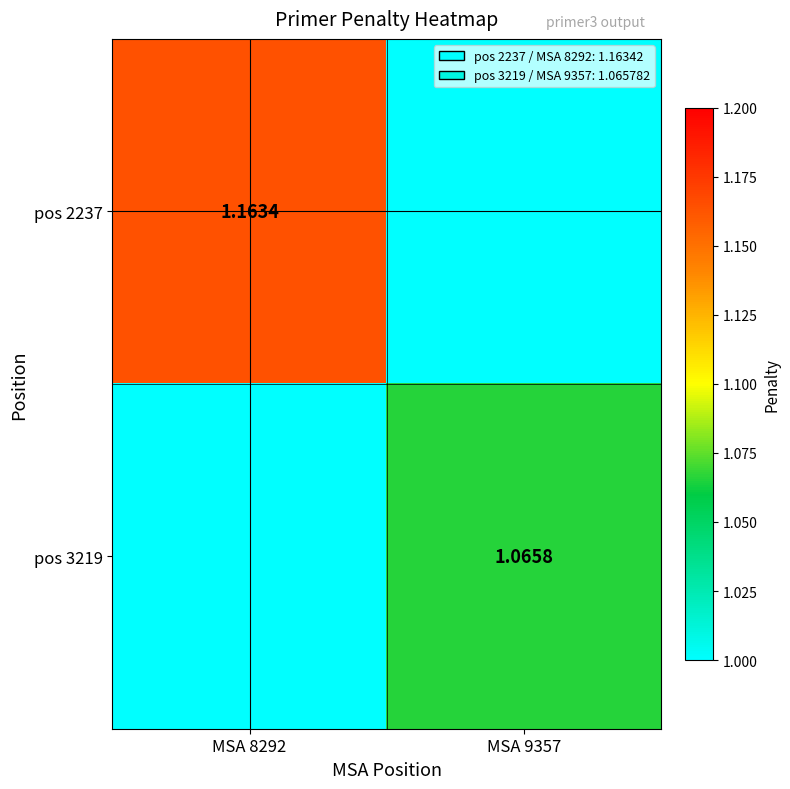

Is the value of pos 3219 at MSA 9357 greater than the value of pos 2237 at MSA 8292?

No